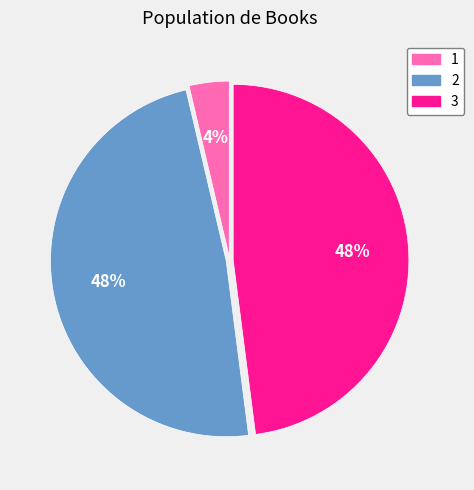

The 1 slice represents 17% of the pie. True or false?

False